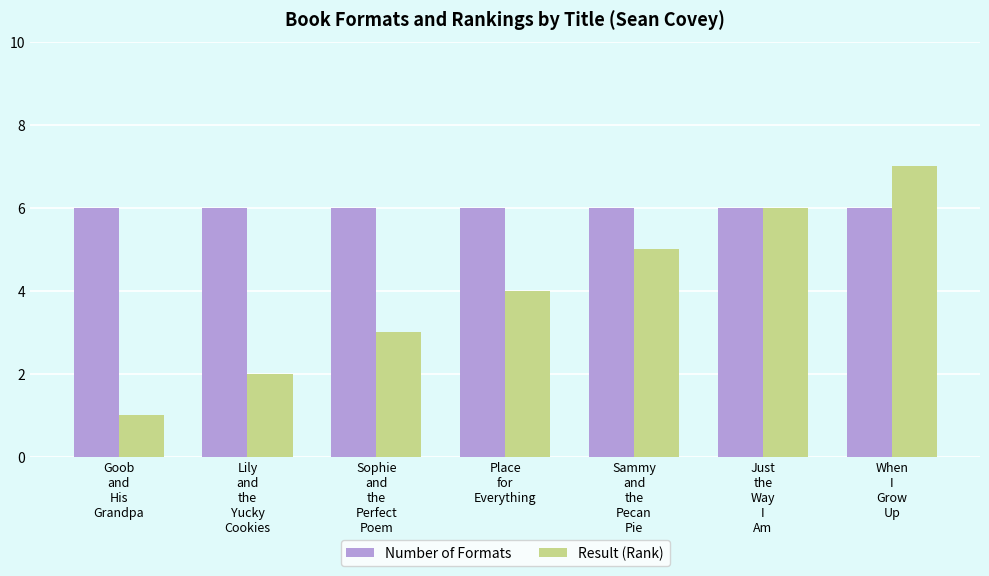

Reading right to left, what are all the values shown in this chart?

Number of Formats: When
I
Grow
Up=6	Just
the
Way
I
Am=6	Sammy
and
the
Pecan
Pie=6	Place
for
Everything=6	Sophie
and
the
Perfect
Poem=6	Lily
and
the
Yucky
Cookies=6	Goob
and
His
Grandpa=6
Result (Rank): When
I
Grow
Up=7	Just
the
Way
I
Am=6	Sammy
and
the
Pecan
Pie=5	Place
for
Everything=4	Sophie
and
the
Perfect
Poem=3	Lily
and
the
Yucky
Cookies=2	Goob
and
His
Grandpa=1